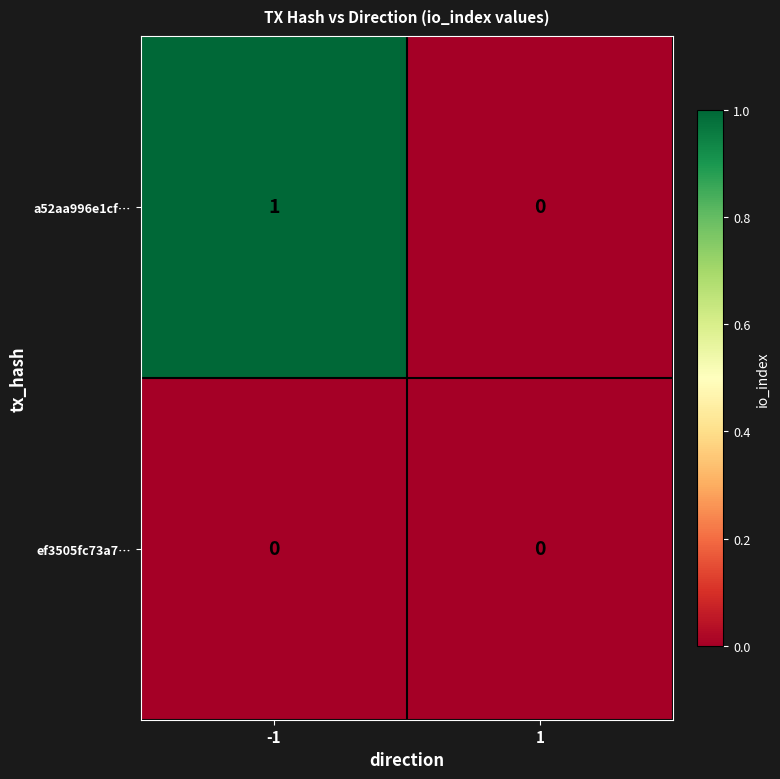

True or false: ef3505fc73a7… has a value of 0 at -1.

True